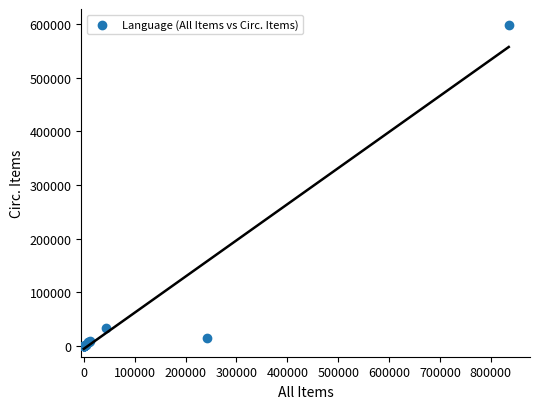

What Y value in the scatter plot is closest to 298903?

32982